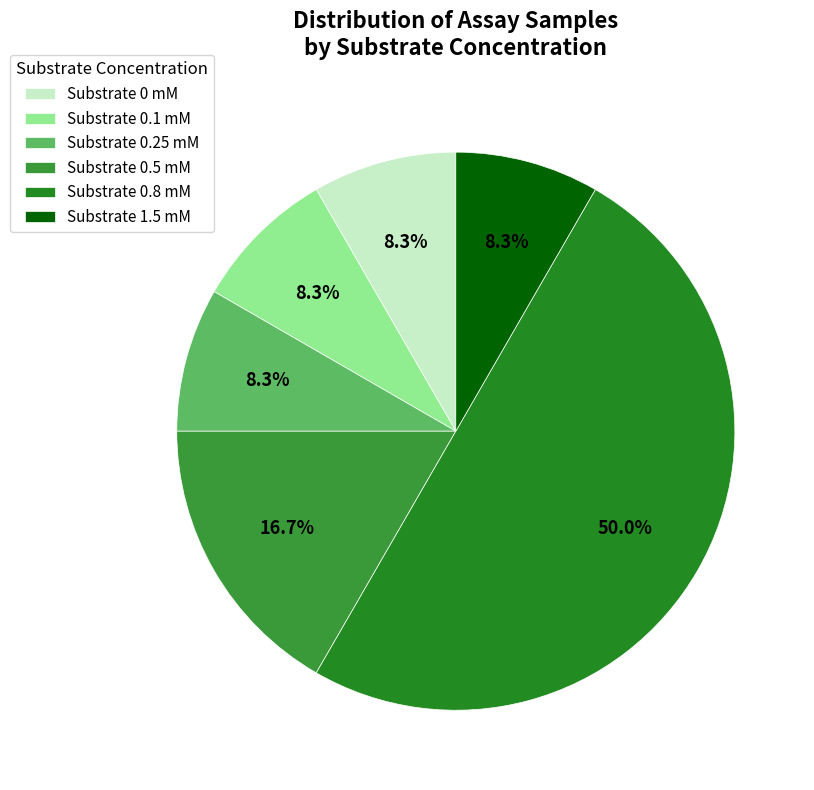

How many segments does this pie chart have?

6